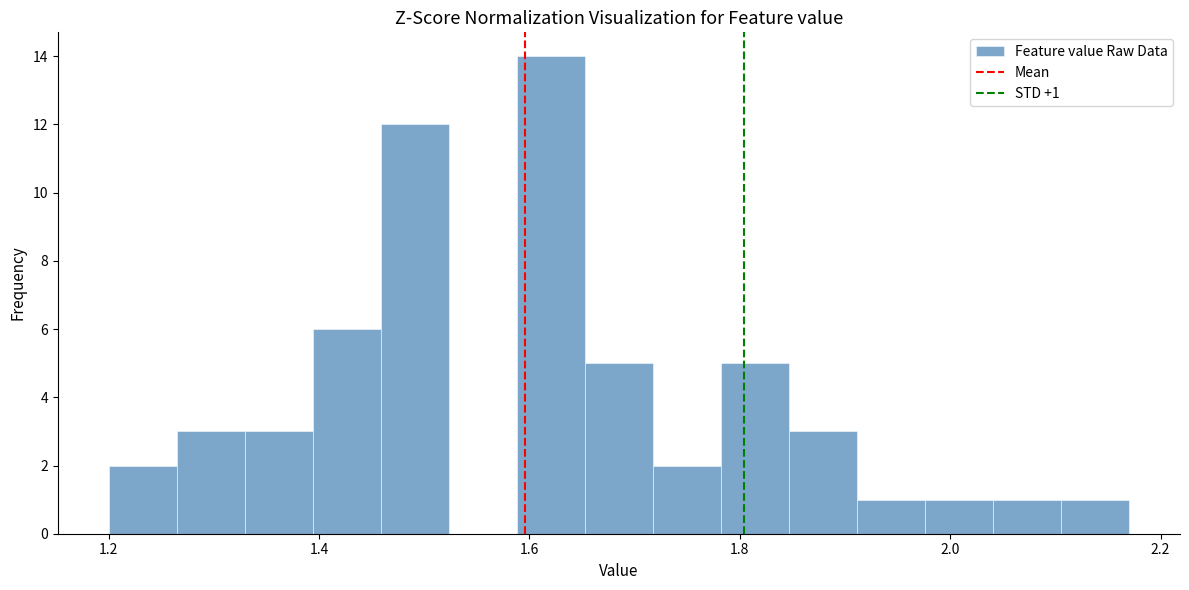

Around what value on the x-axis is the tallest bar? Give the approximate position of its centre, as read against the axis.

1.62